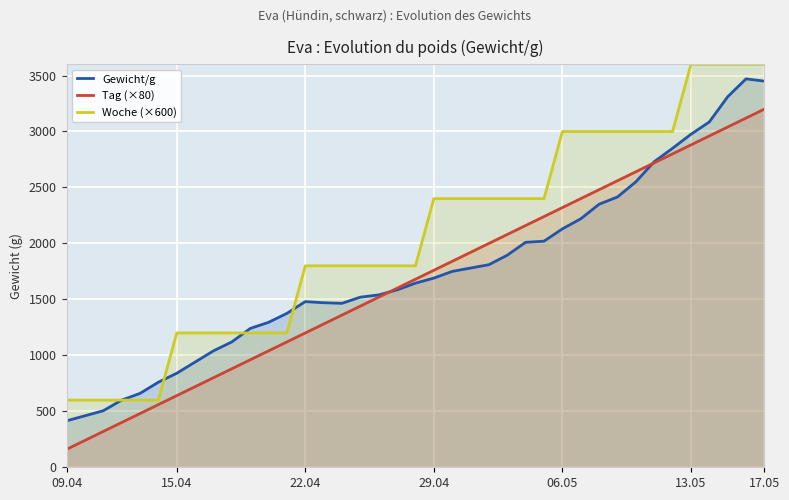

Which series has the largest total across all categories?

Woche (×600)